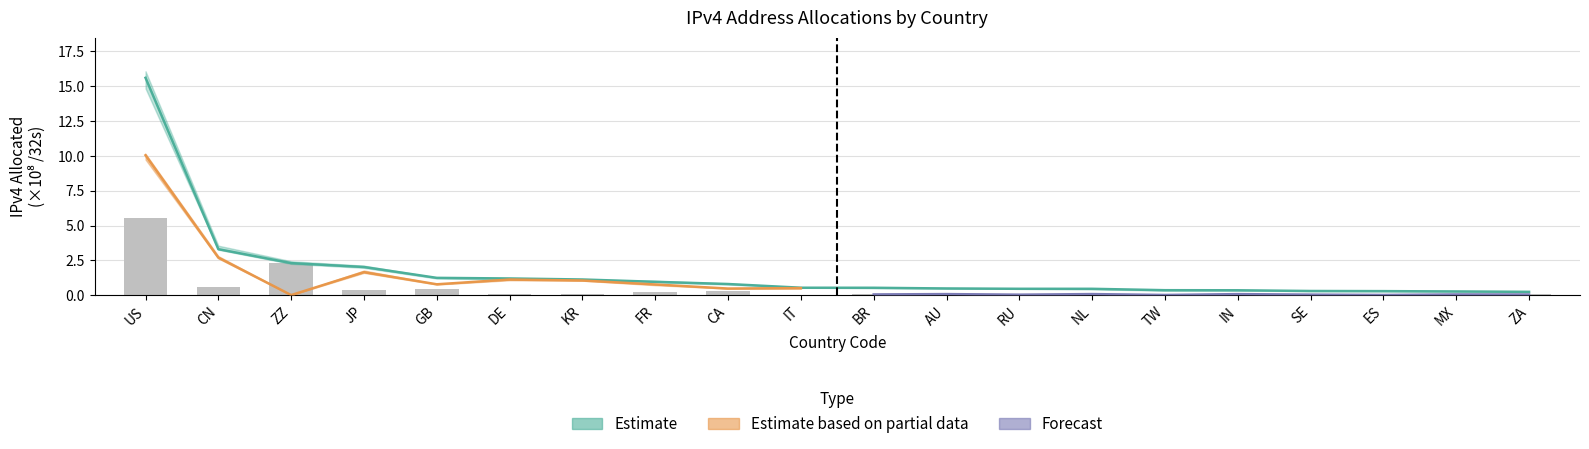

Which label corresponds to the largest value in the chart?

US